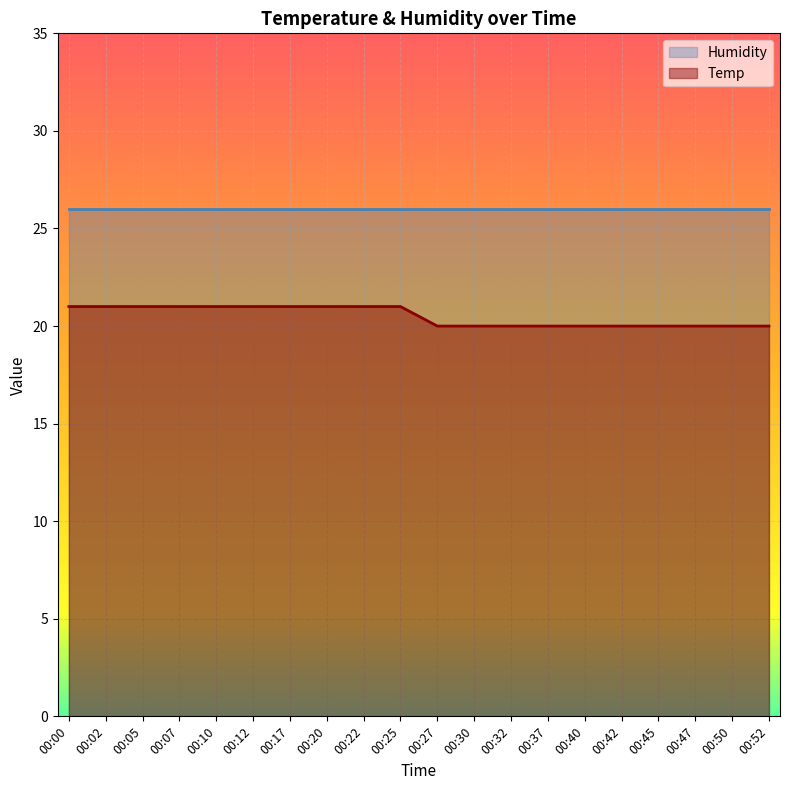

Is it true that the value at 00:05 is 21?

True